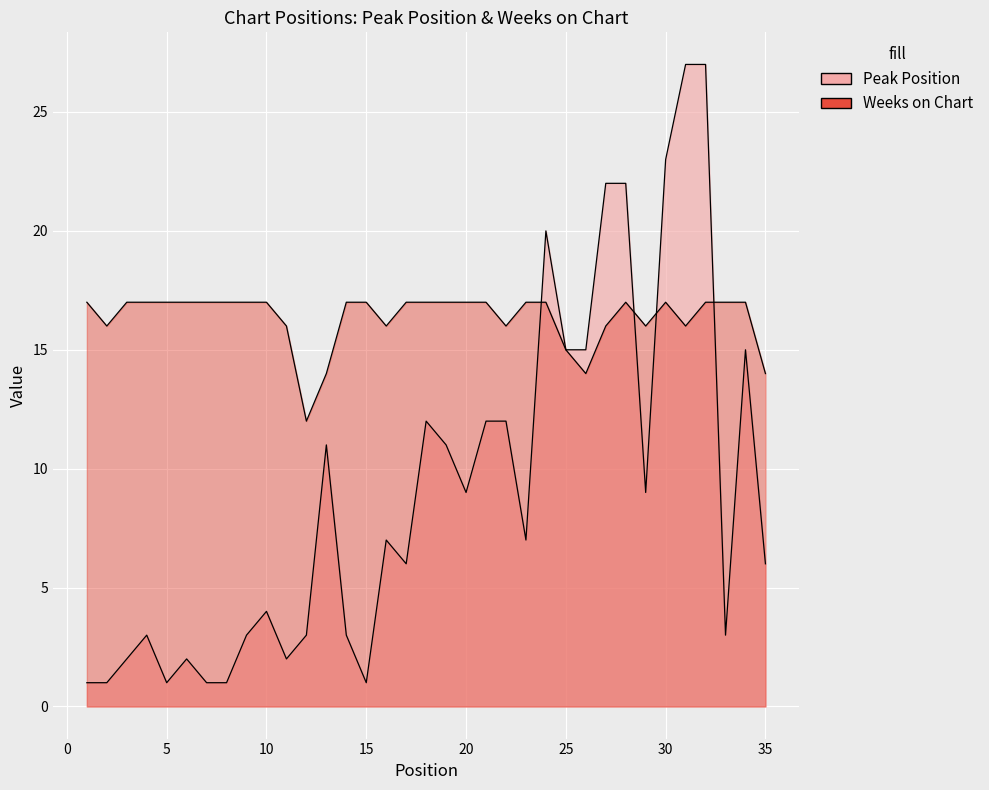

Is the value of Weeks on Chart at 7 greater than the value of Peak Position at 5?

Yes